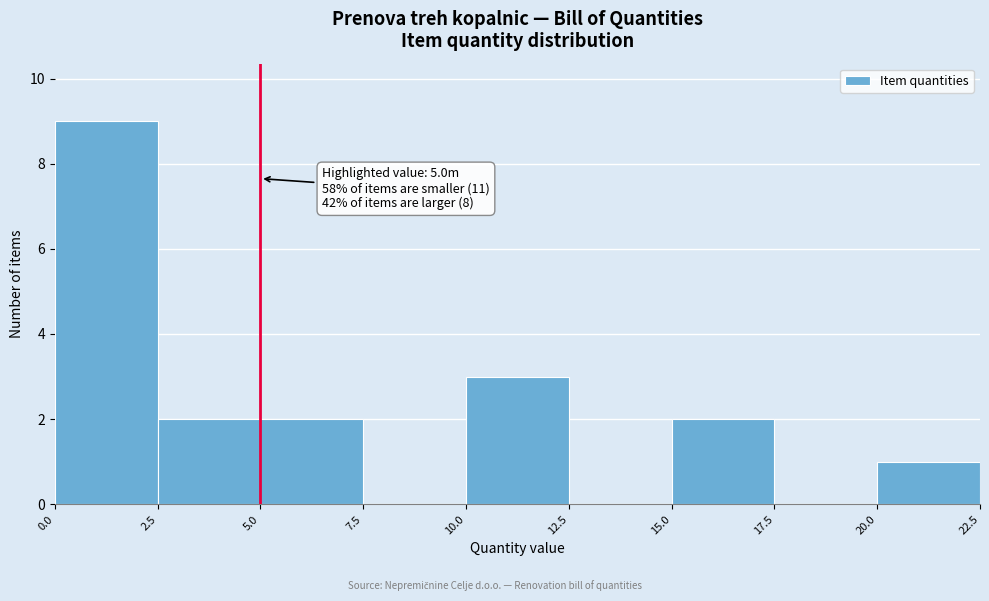

Which range on the x-axis has the tallest bar?

0.0 to 2.5